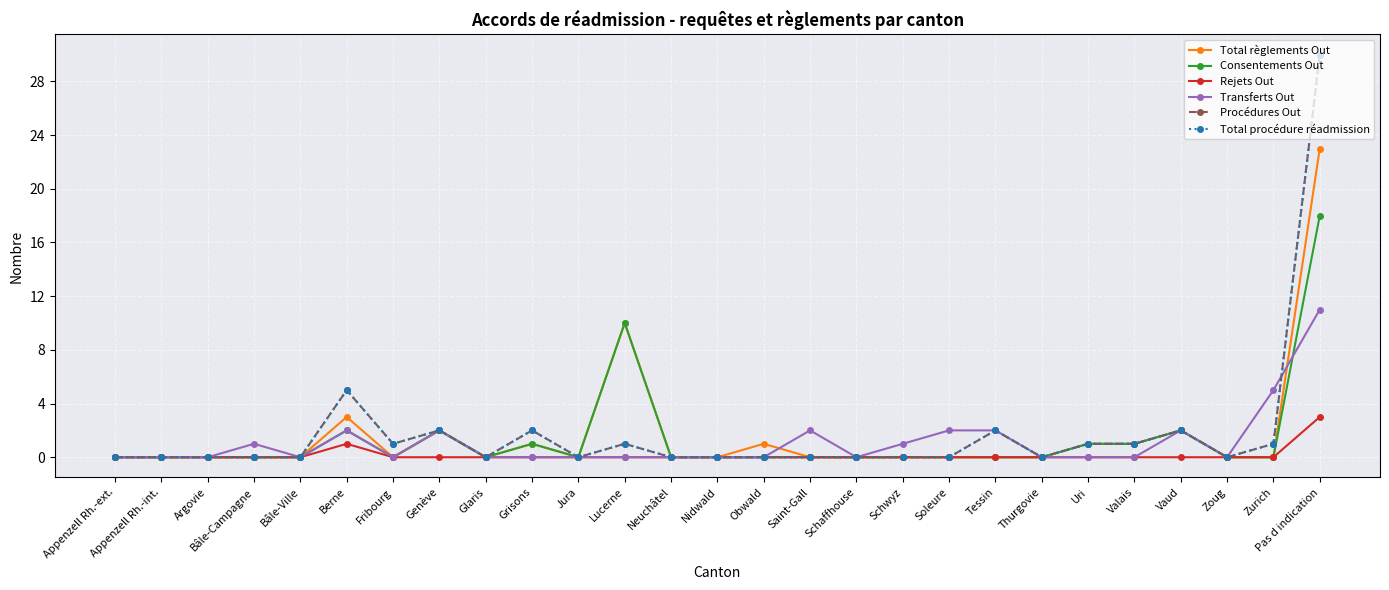

Is this an area chart (filled region under the line)?

No